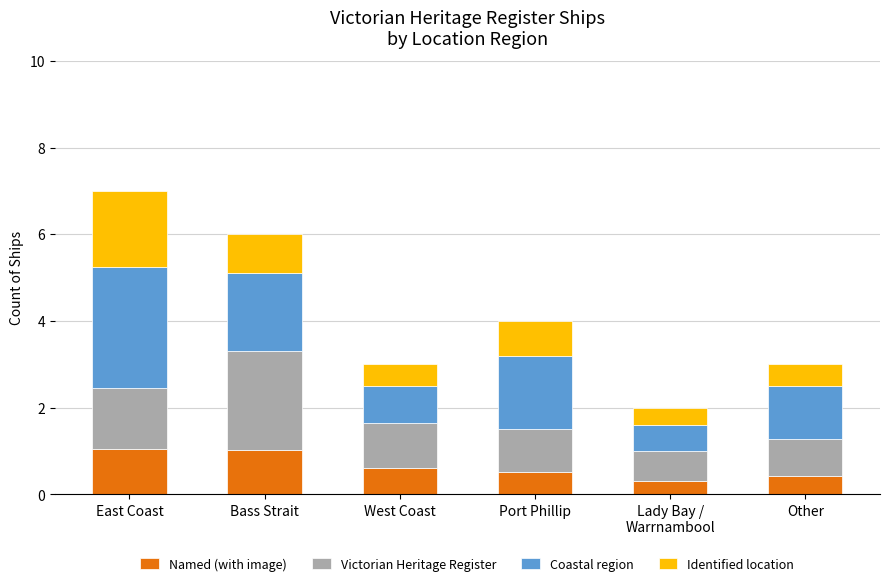

What is the average value of the Named (with image) series?

0.7